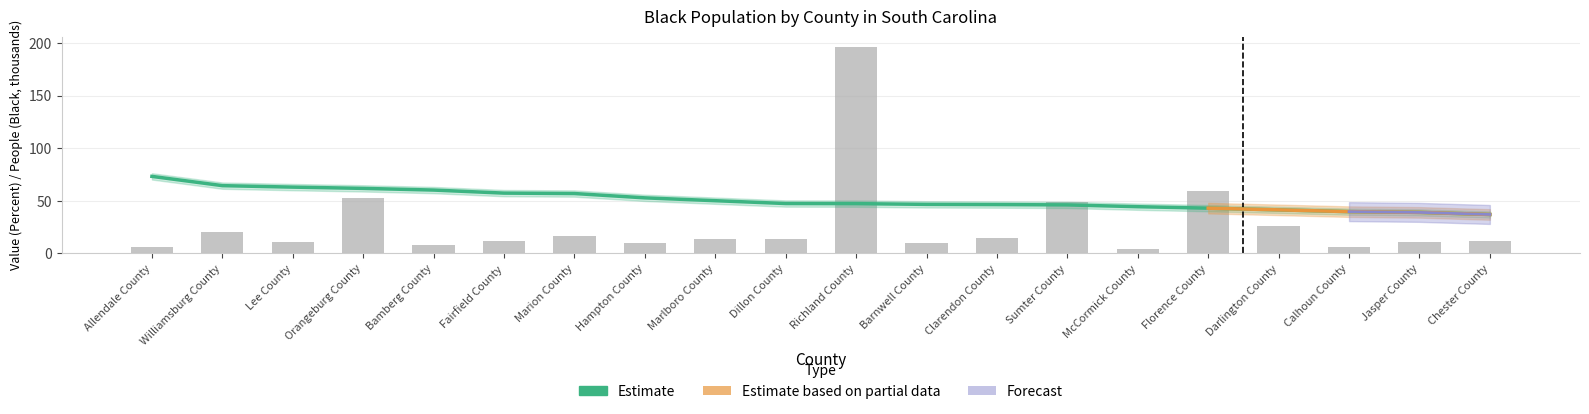

Which series changed the most between Bamberg County and Dillon County?

Value (Percent)